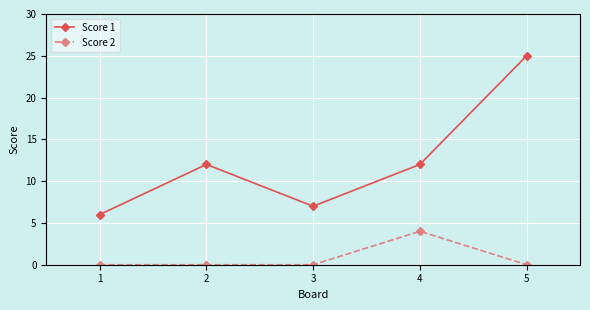

Which series has the largest range (max minus min)?

Score 1